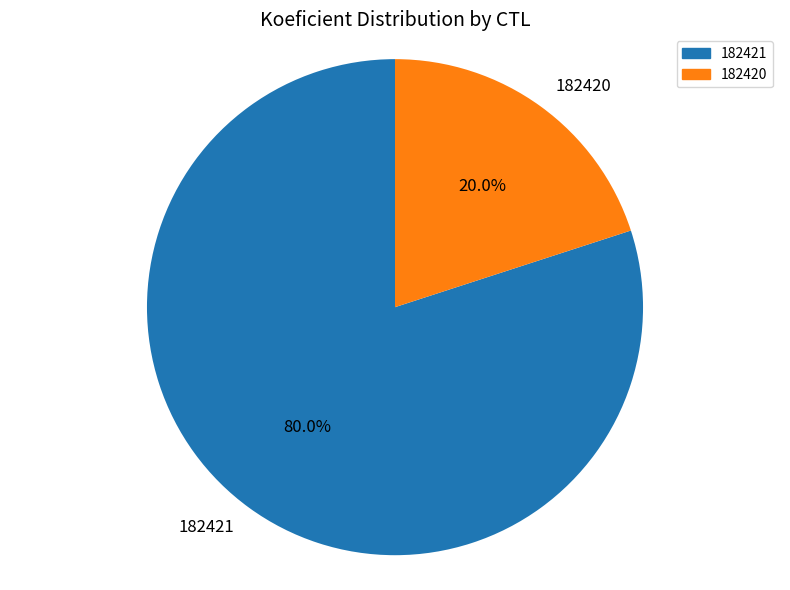

How many segments does this pie chart have?

2